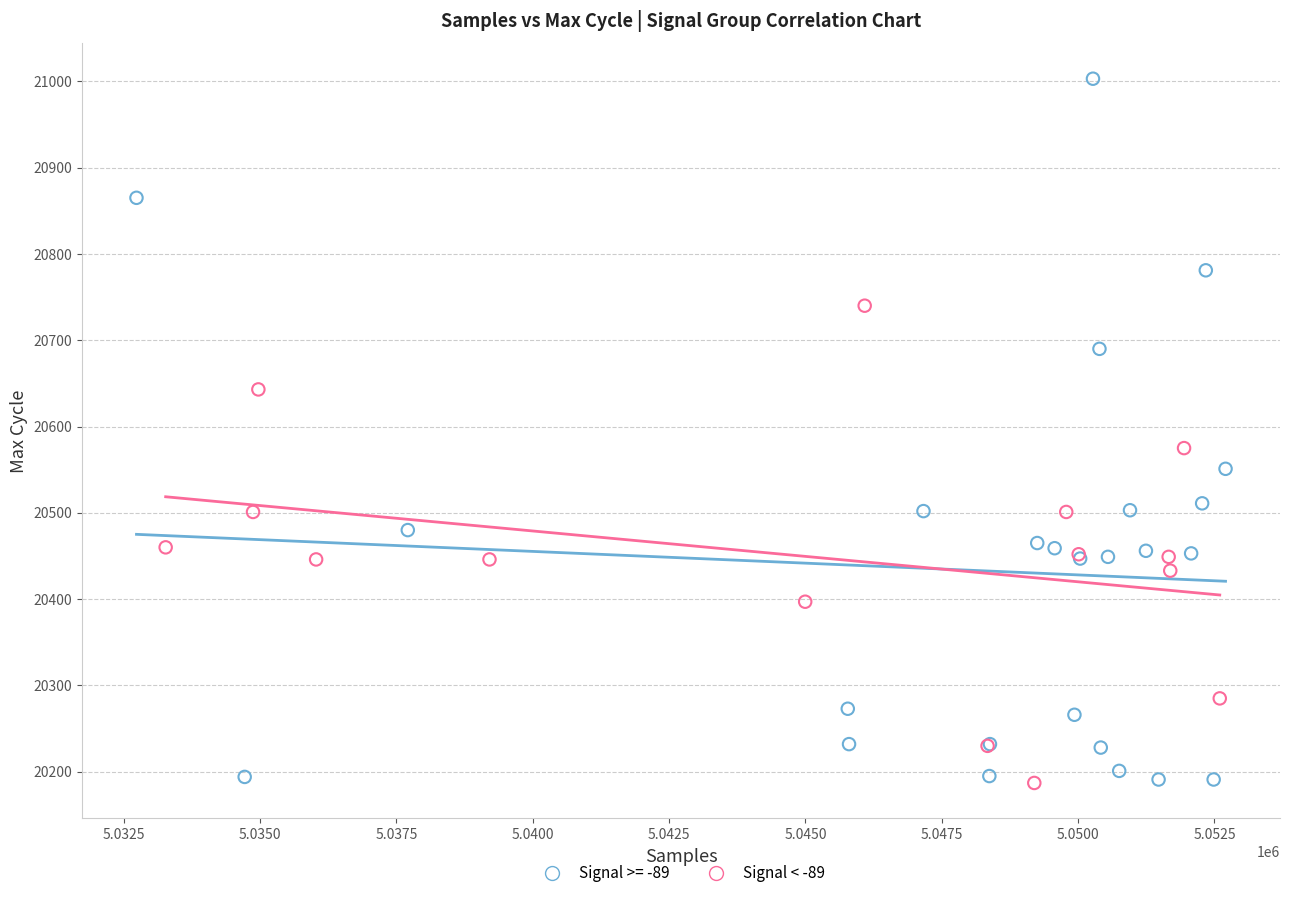

Which series reaches the maximum Y coordinate?

Signal >= -89